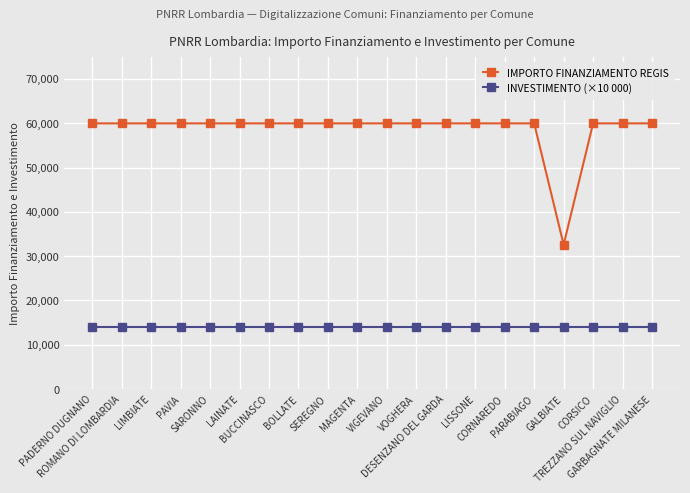

What is the value of the INVESTIMENTO (×10 000) point at the 20th from the left?

14000